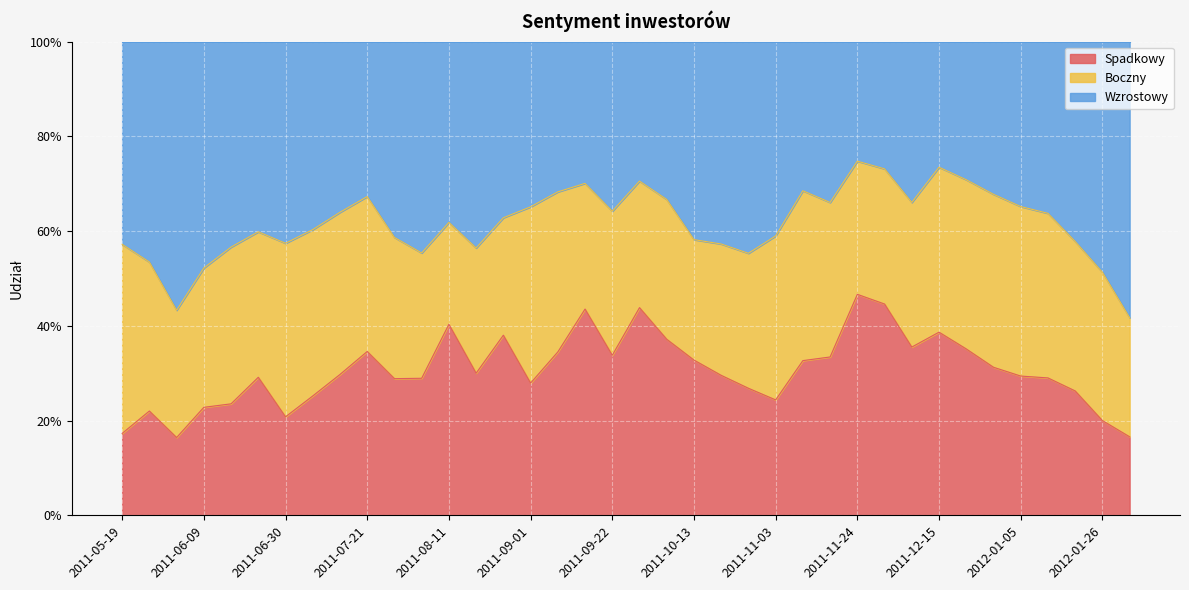

The Wzrostowy series shows 0.9 at 2011-05-19. True or false?

False